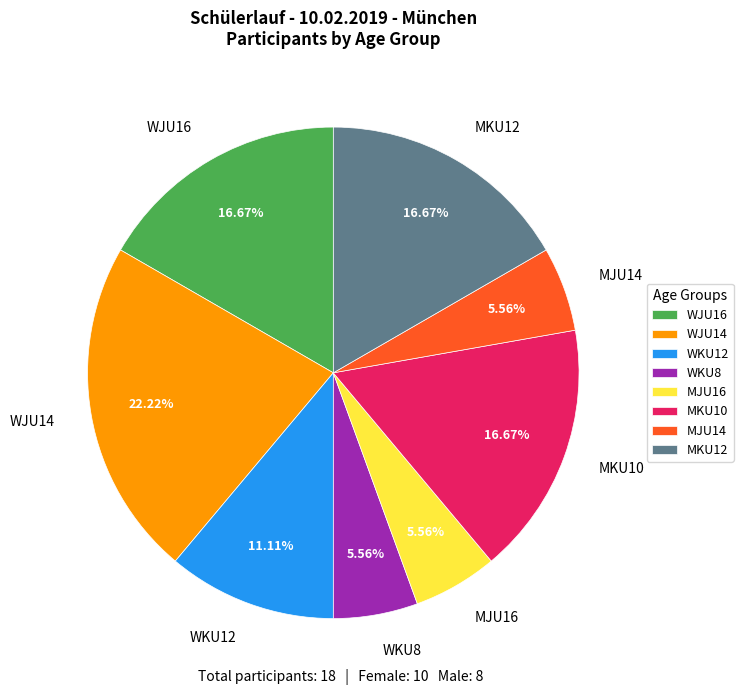

Is it true that MKU12 is 17% of the pie?

True